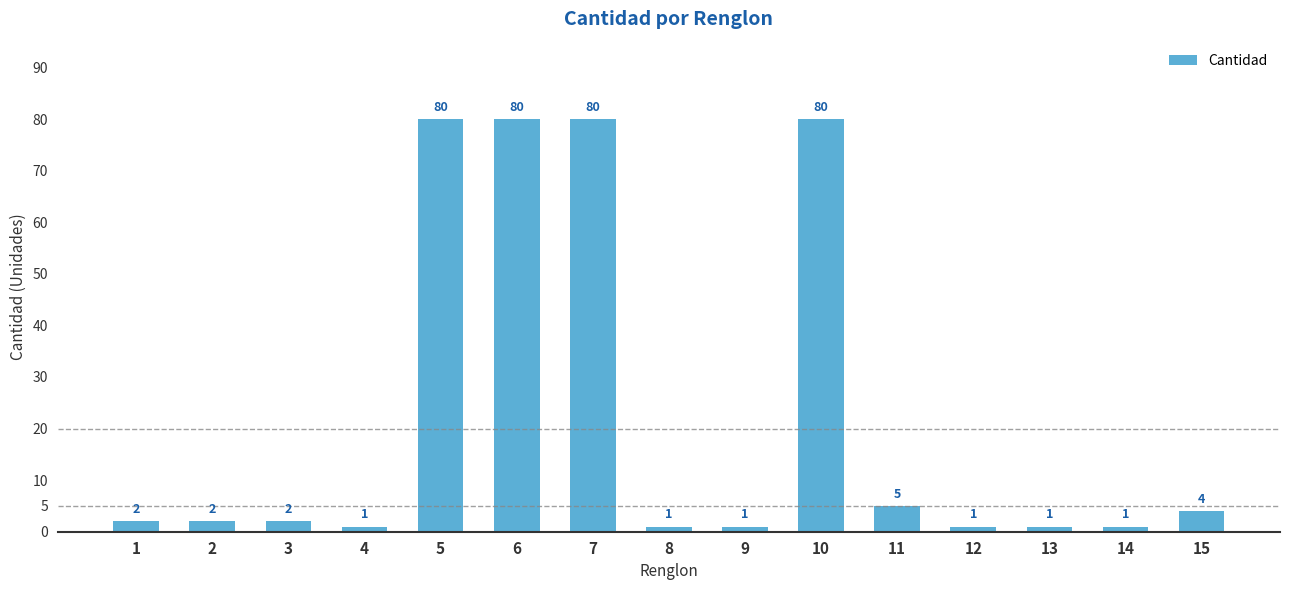

True or false: the data shows 80 at 6.

True